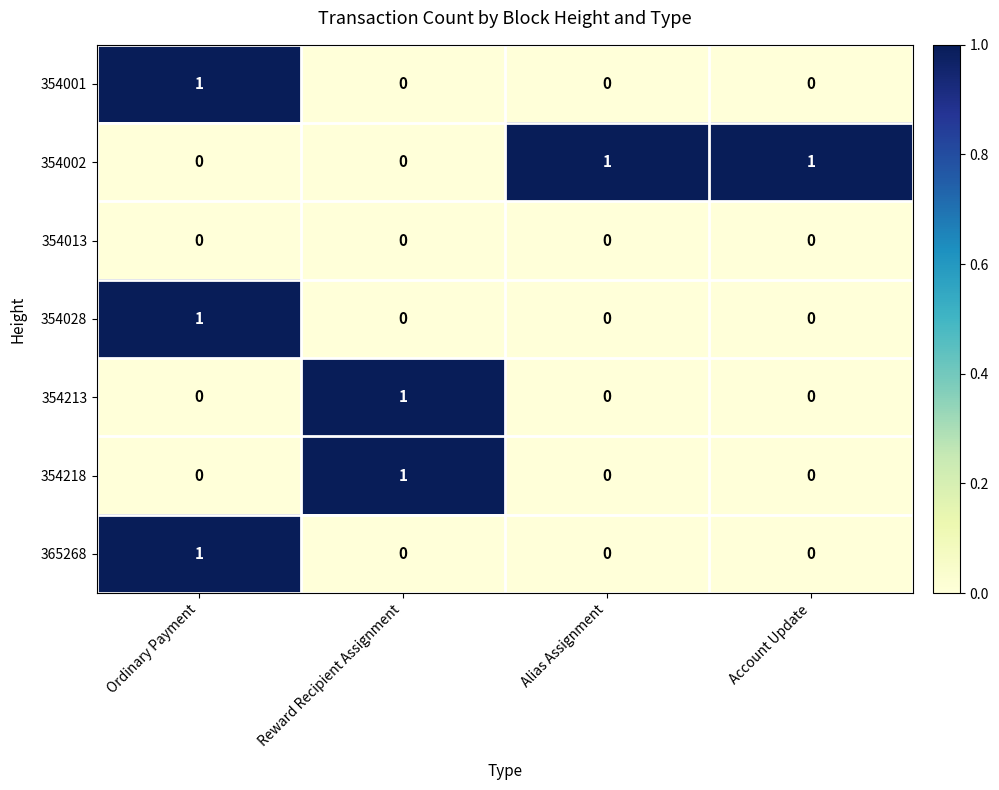

Is it true that 354213 equals 0 at Account Update?

True